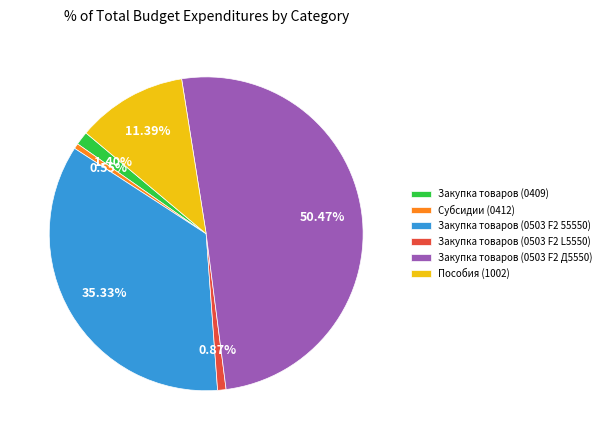

How many segments does this pie chart have?

6